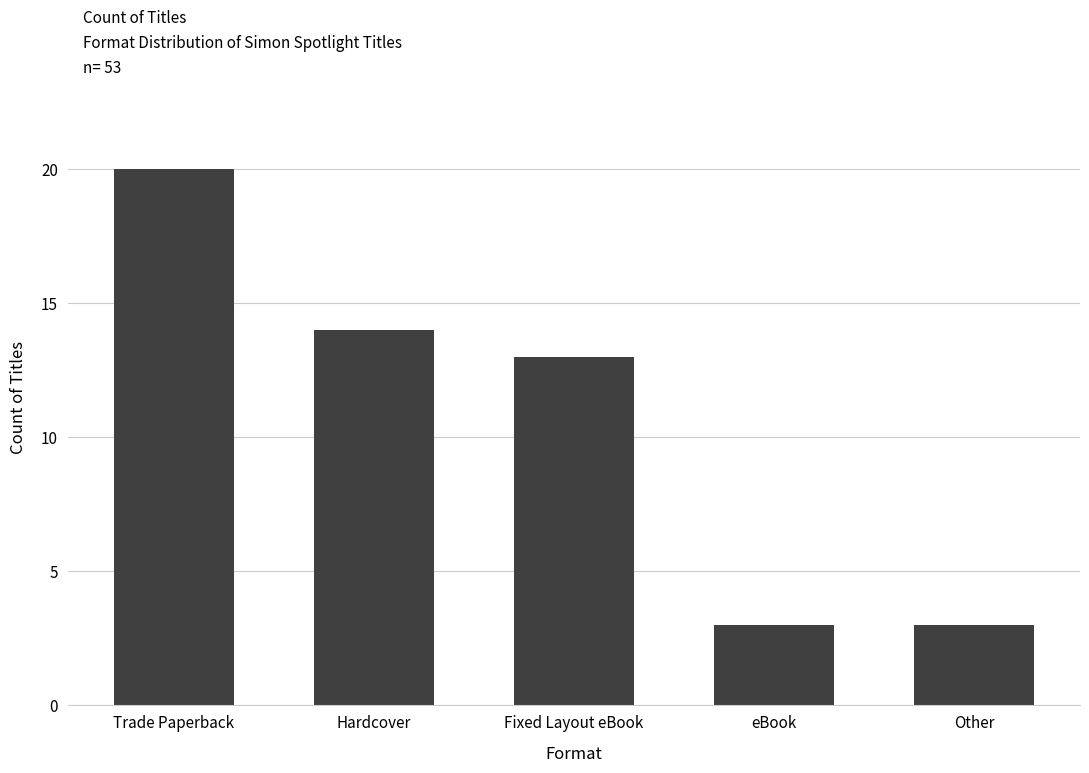

What is the difference between the second highest and second lowest values?

11